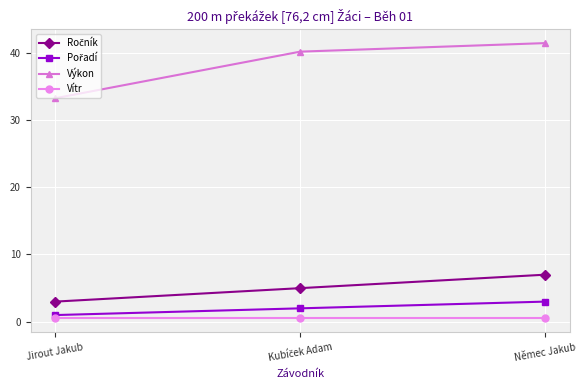

What is the highest value of the Výkon series?

41.4